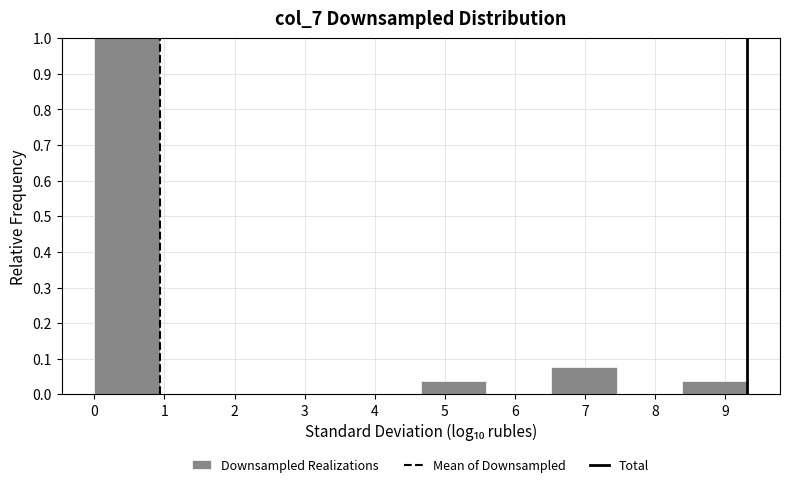

Which range on the x-axis has the tallest bar?

0.0 to 0.9